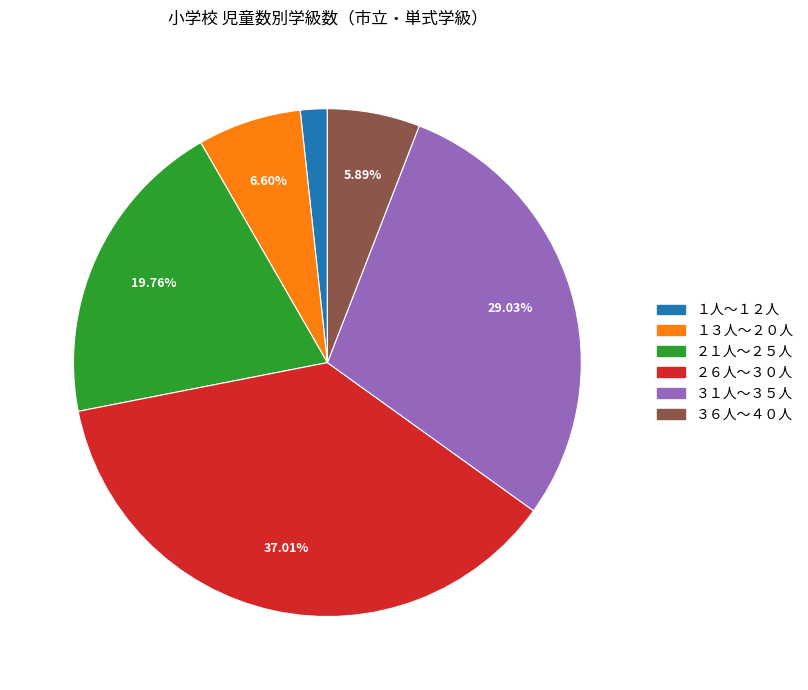

Is there any slice that represents more than half of the pie?

No